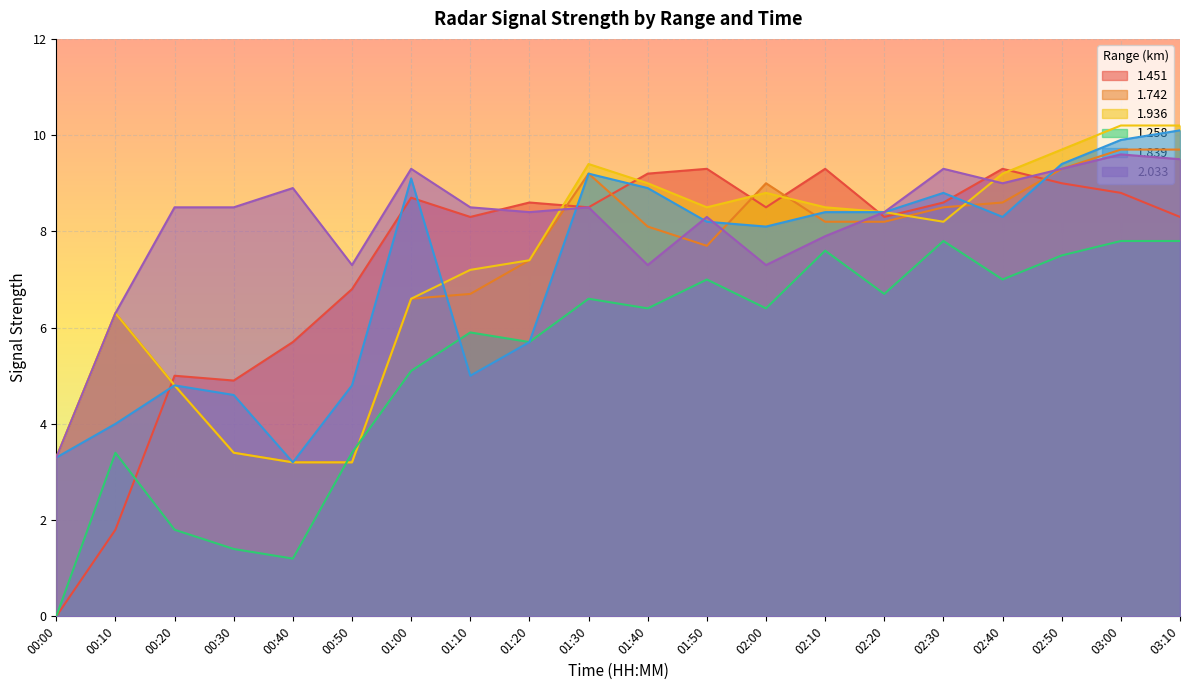

Between which two adjacent categories do 1.742 and 1.258 first intersect?

00:40 and 00:50